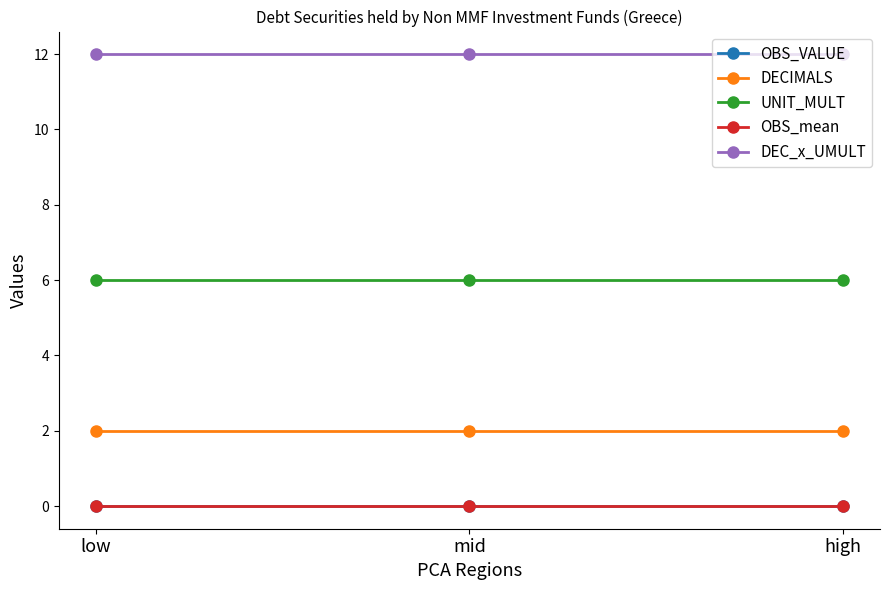

Does the chart have visible grid lines?

No